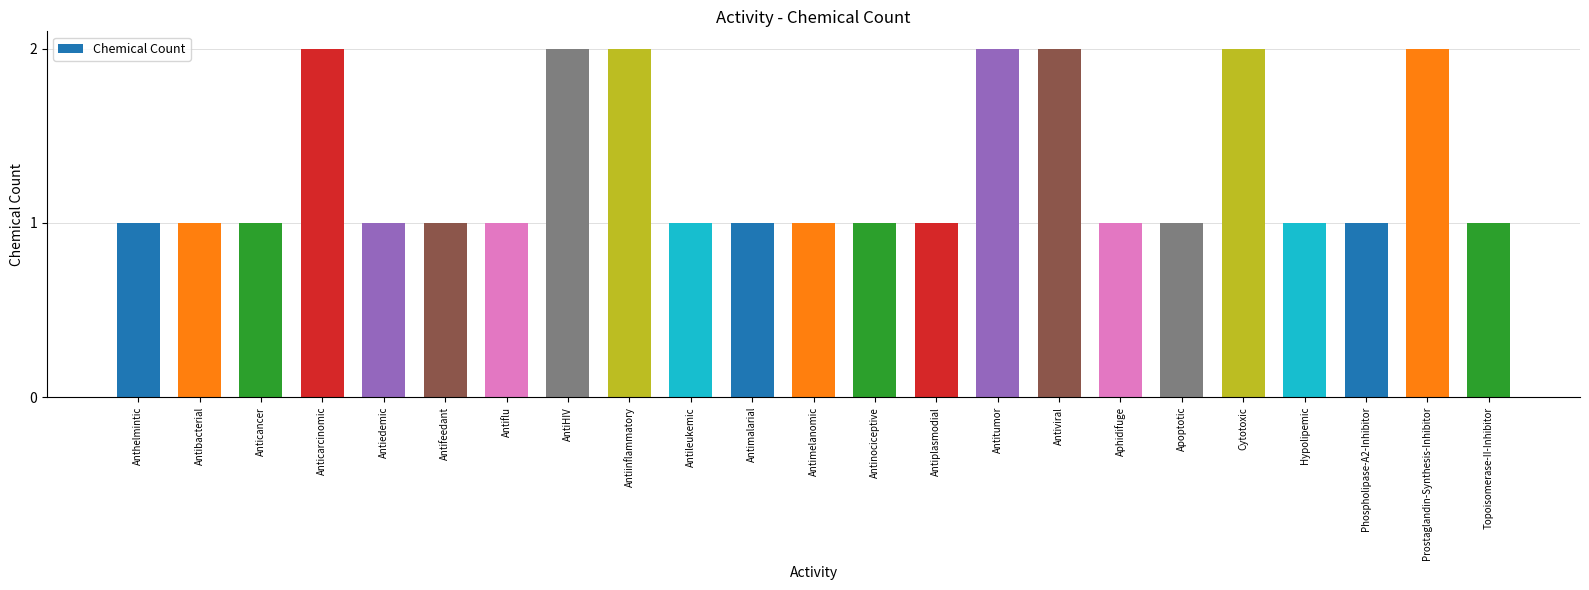

What is the difference between the maximum and second lowest values?

1